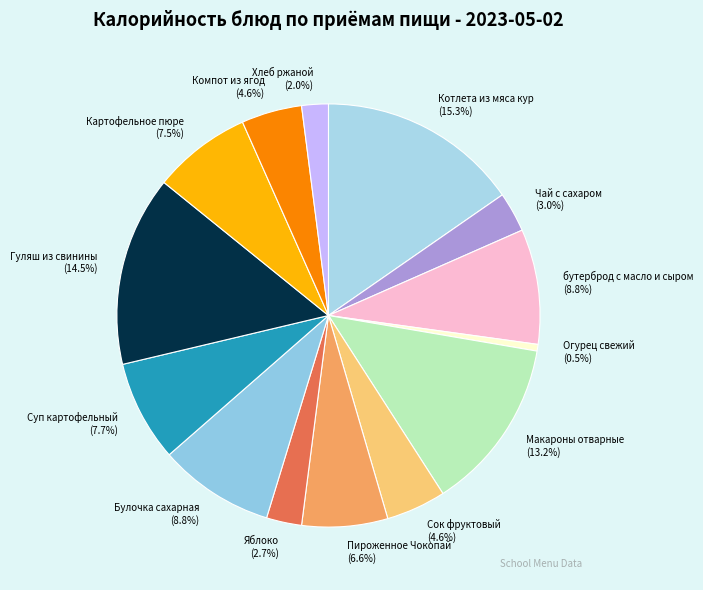

How many segments does this pie chart have?

14